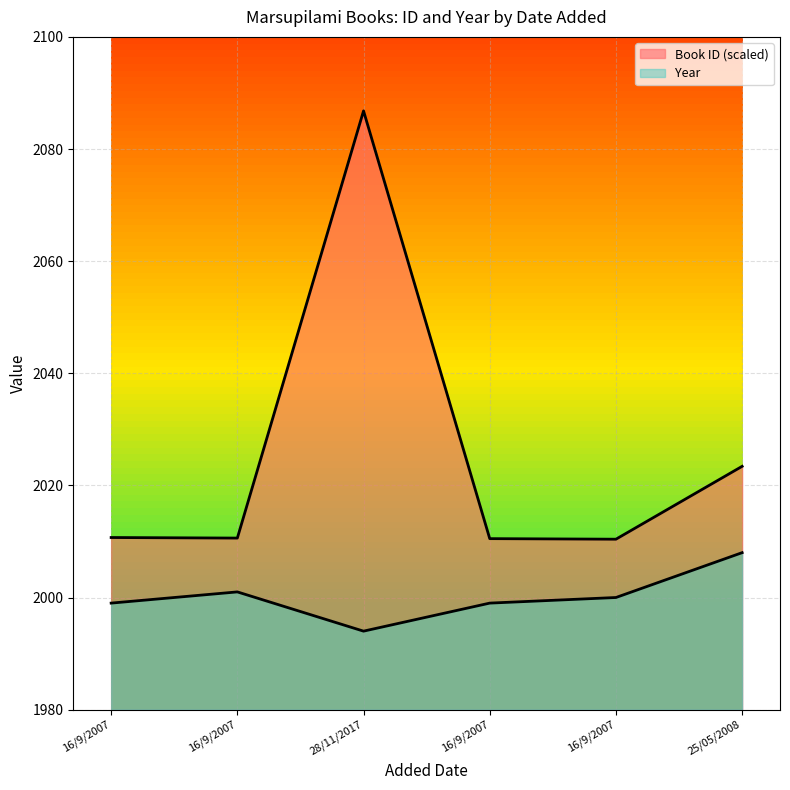

What is the difference between the Book ID values at 28/11/2017 and 16/9/2007?

76.3